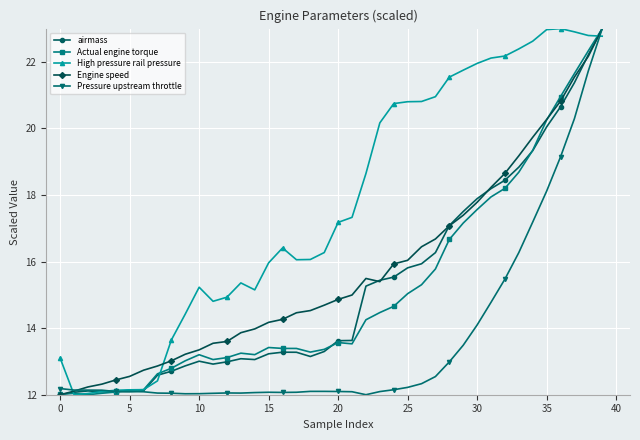

What is the value of the airmass point at the 37th from the left?

20.6